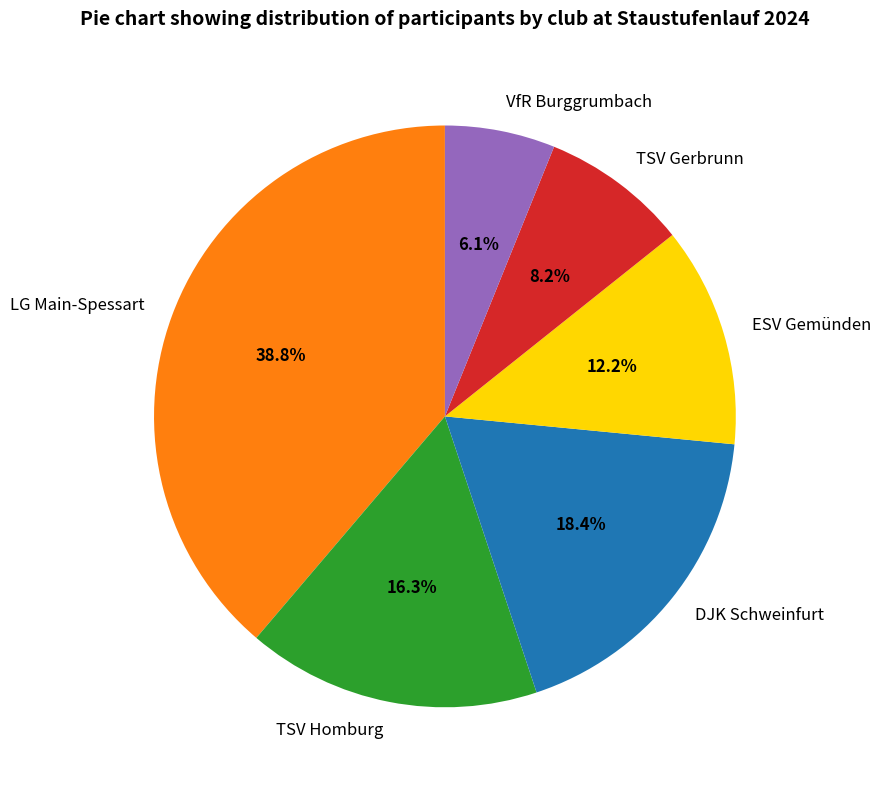

Does TSV Homburg represent more than half of the total?

No